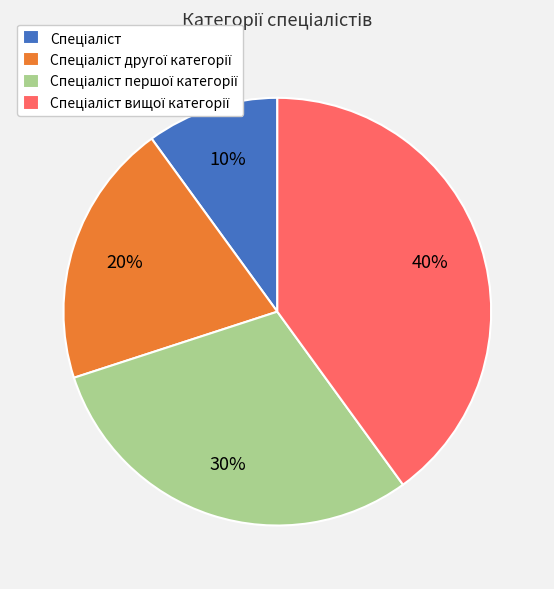

Is there a majority slice in this chart?

No